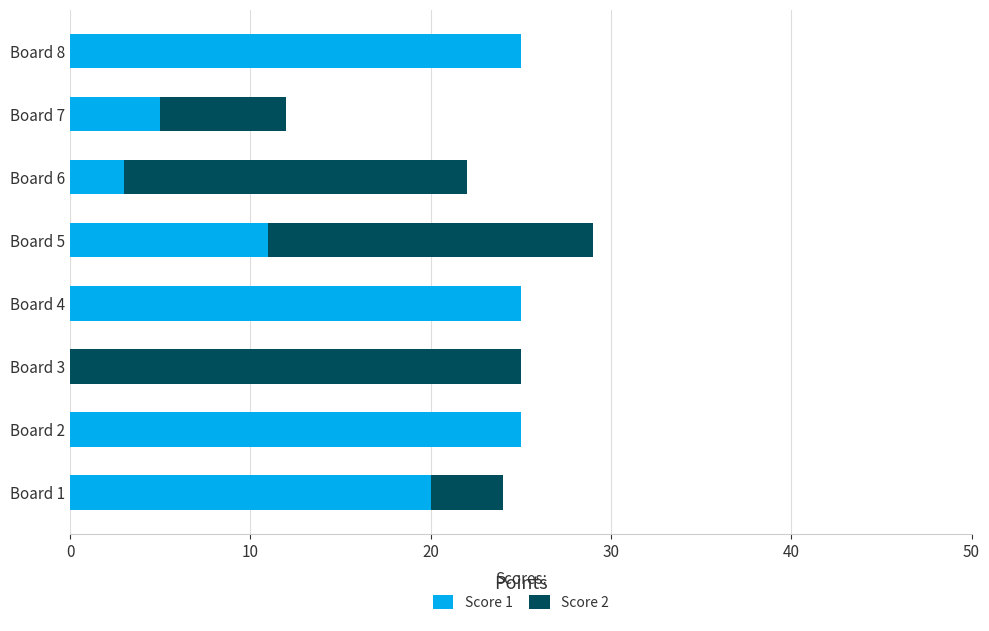

The value of Score 1 at Board 7 is 8. True or false?

False